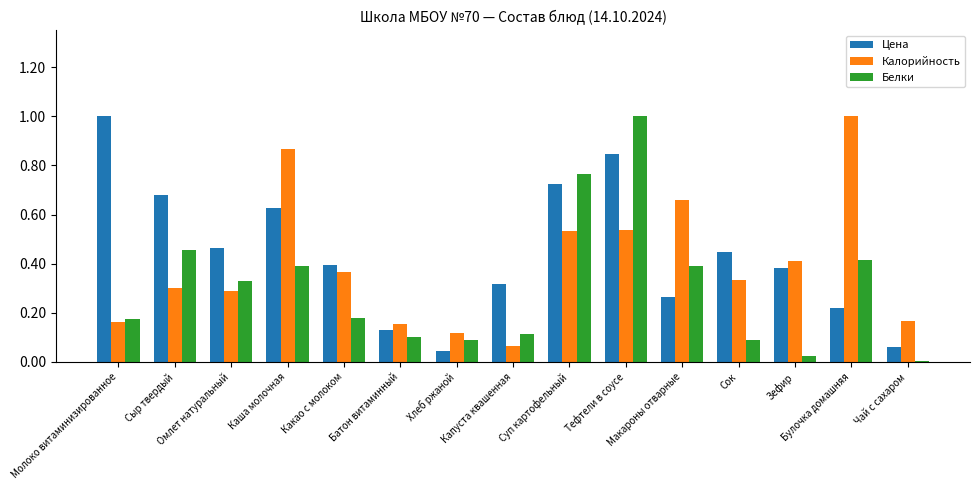

Which category has the lowest value in the Калорийность series?

Капуста квашенная